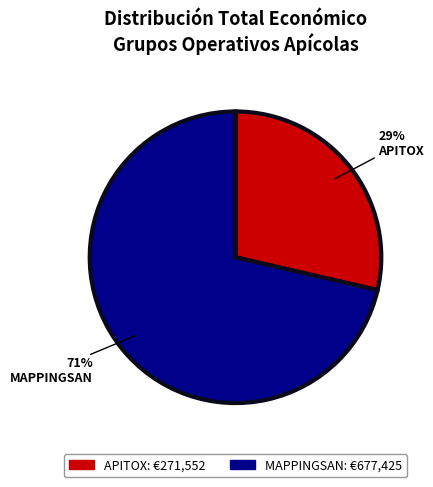

Between MAPPINGSAN and APITOX, which is larger?

MAPPINGSAN